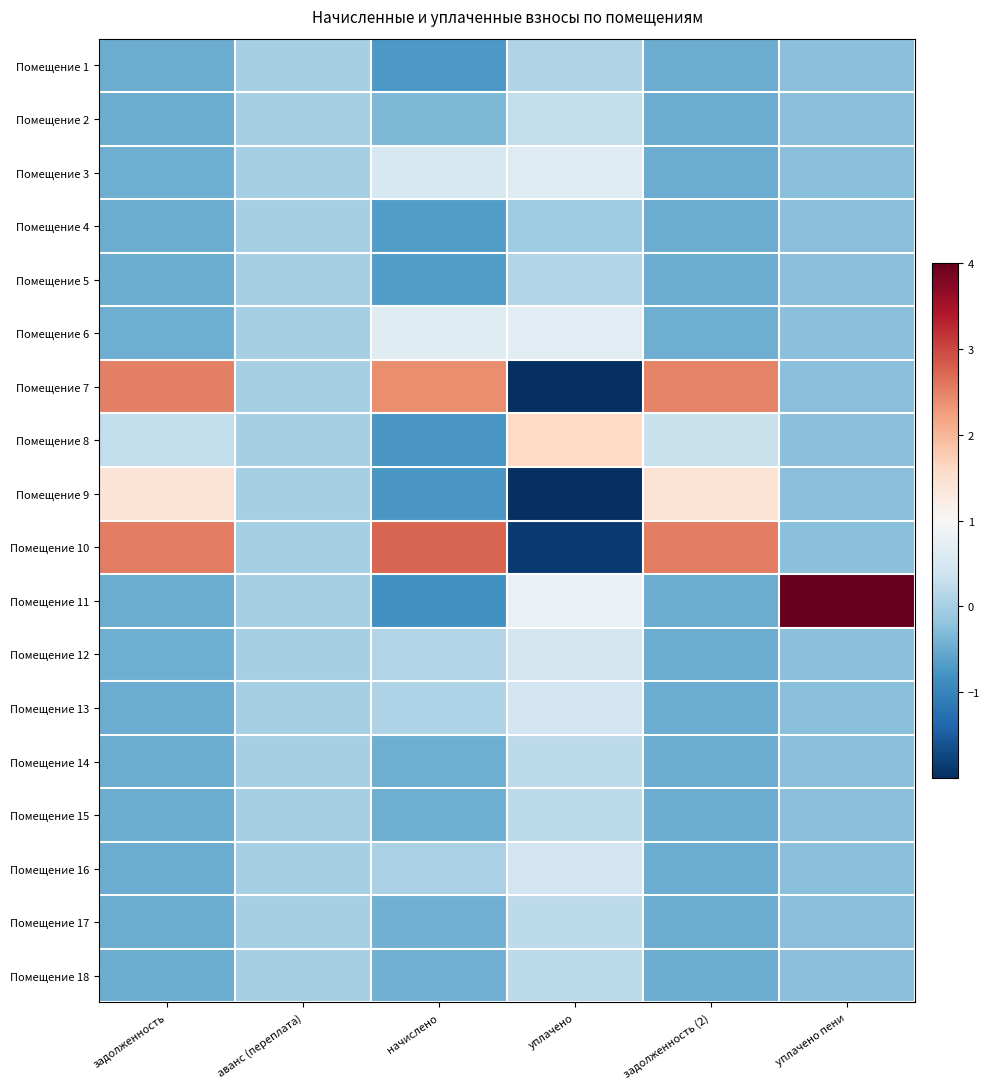

At how many categories does at least one series exceed -1?

6